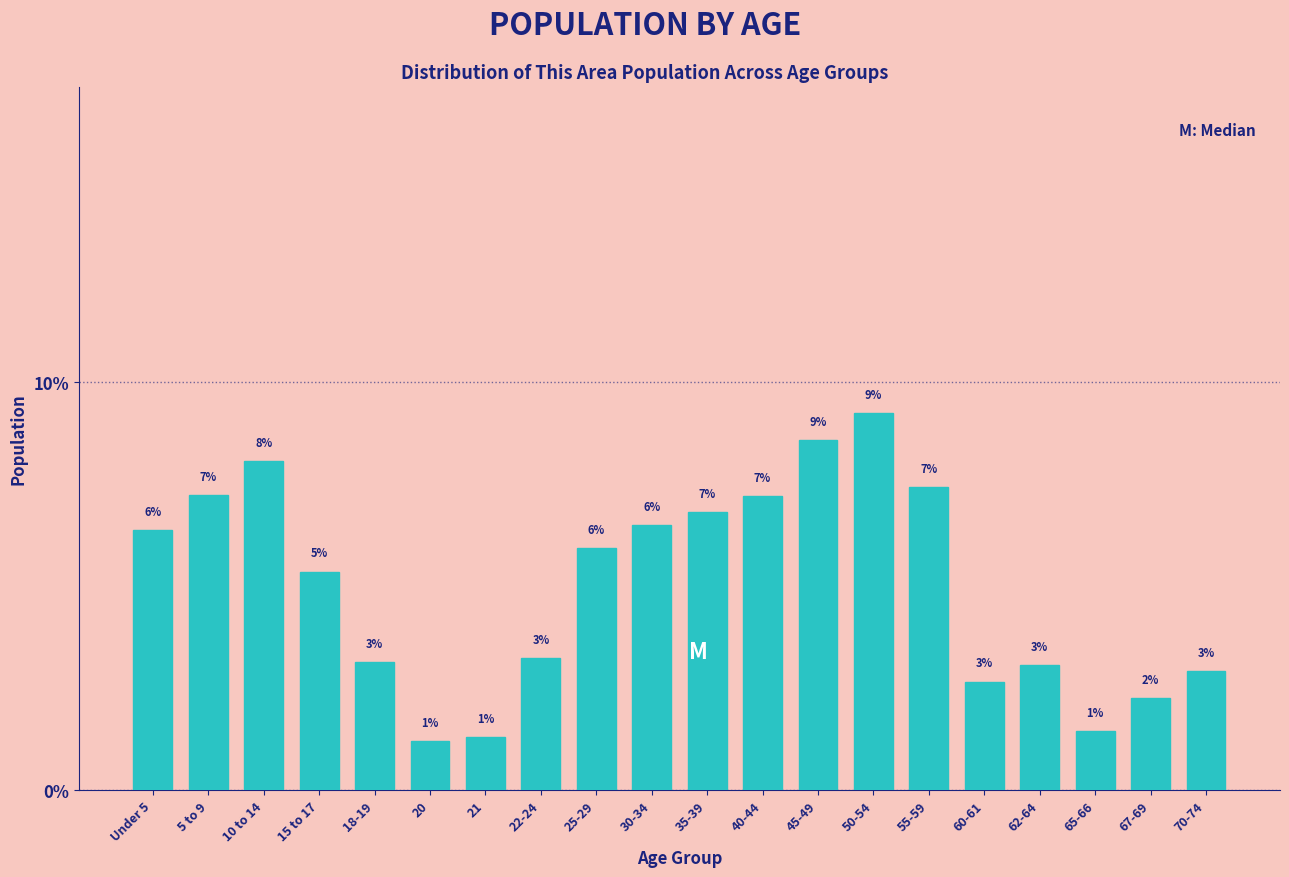

How many bars are there in total?

20